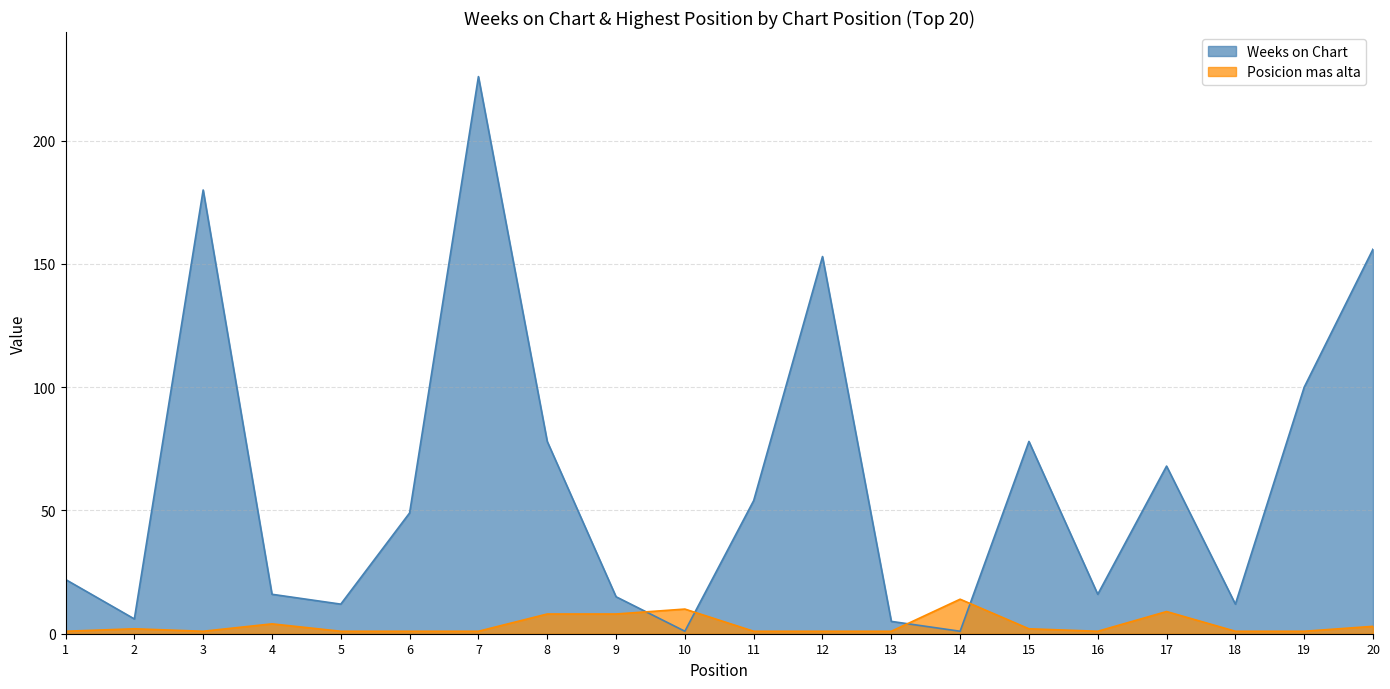

Reading left to right, what are all the values shown in this chart?

Weeks on Chart: 1=22	2=6	3=180	4=16	5=12	6=49	7=226	8=78	9=15	10=1	11=54	12=153	13=5	14=1	15=78	16=16	17=68	18=12	19=100	20=156
Posicion mas alta: 1=1	2=2	3=1	4=4	5=1	6=1	7=1	8=8	9=8	10=10	11=1	12=1	13=1	14=14	15=2	16=1	17=9	18=1	19=1	20=3